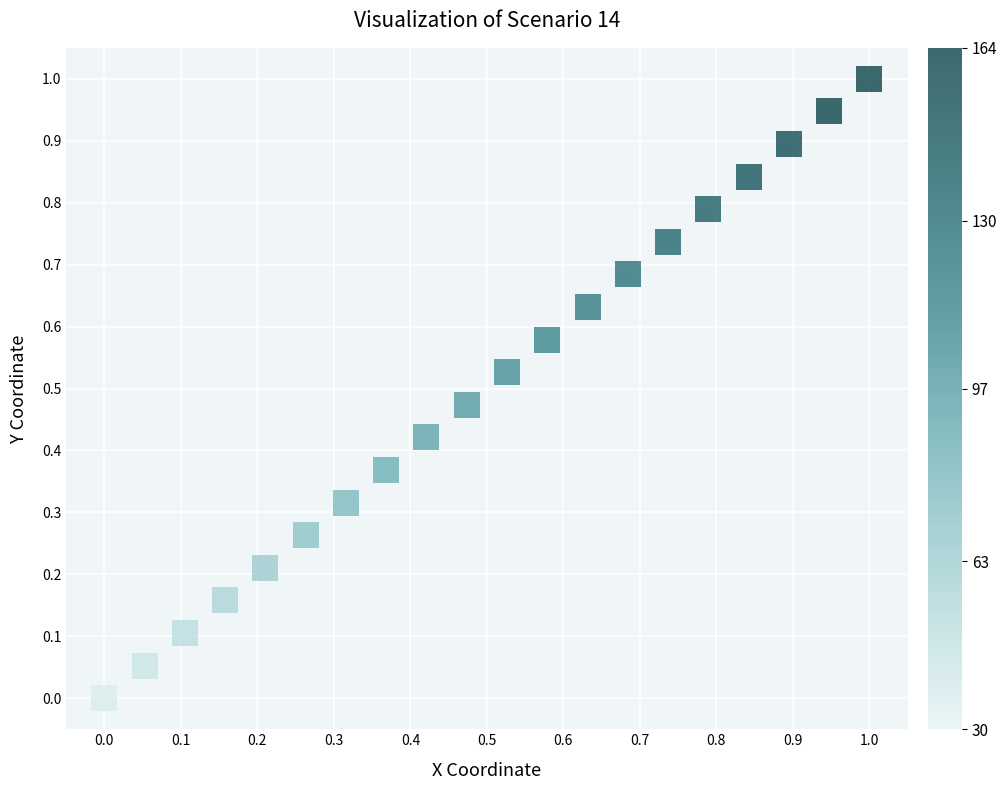

What is the range of Y values (max minus min)?

1.0